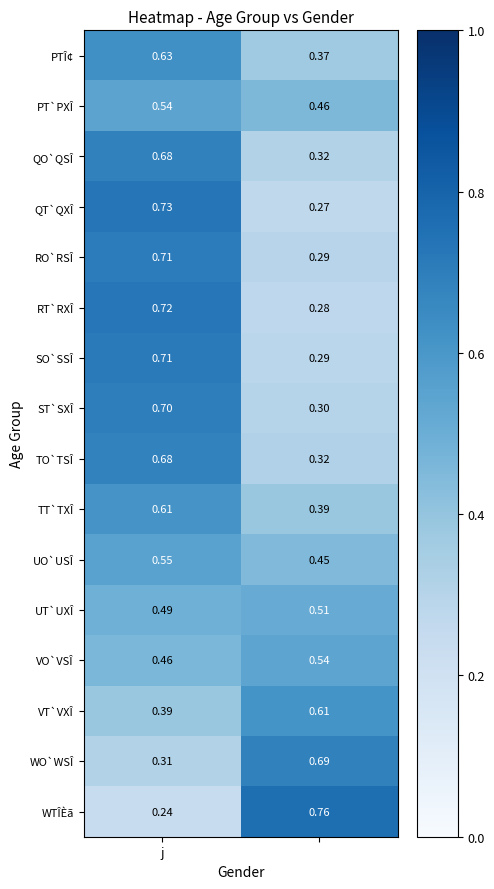

Which series has the largest range (max minus min)?

WTÎÈã